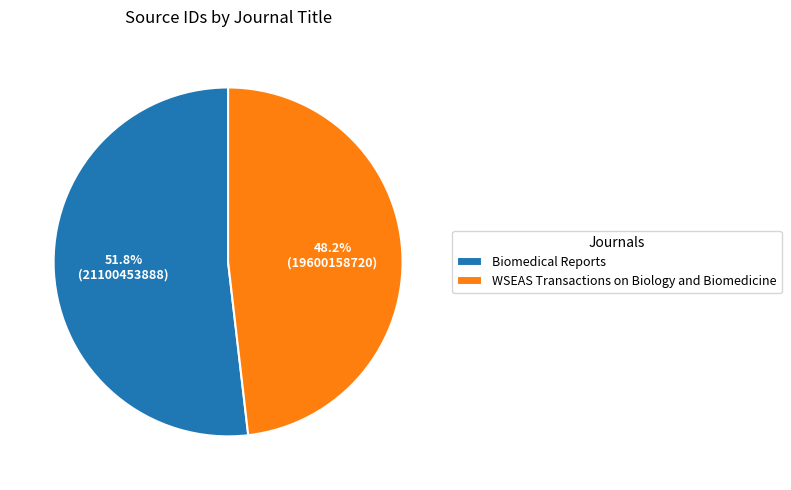

Which category has the smallest portion of the pie?

WSEAS Transactions on Biology and Biomedicine